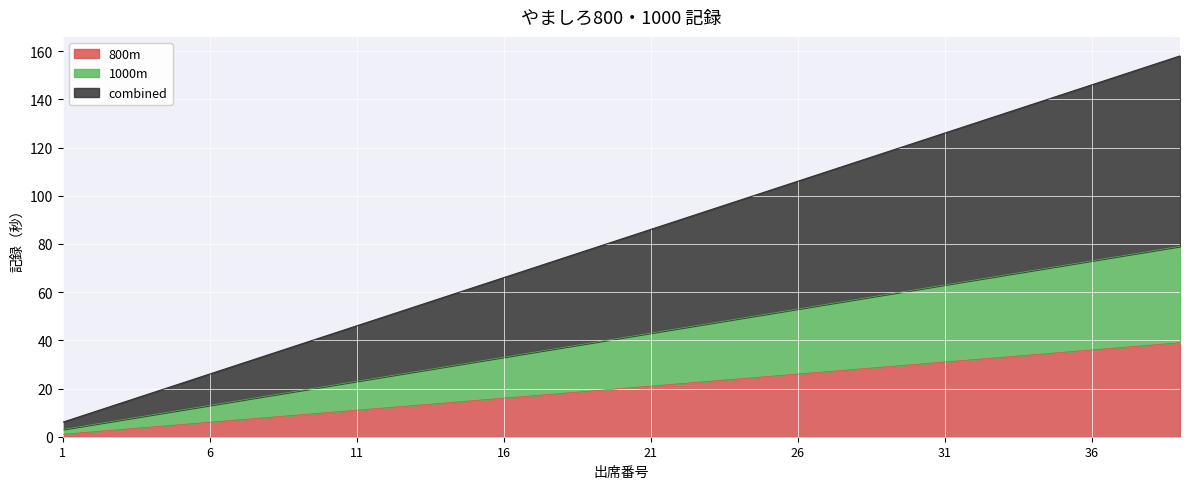

True or false: combined and 1000m cross at least once.

False